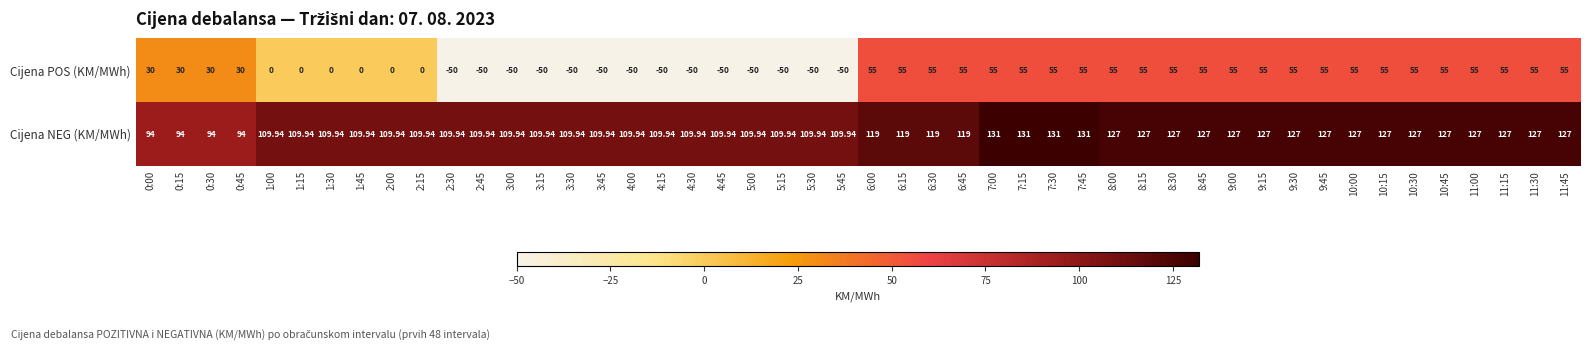

Which series has the largest range (max minus min)?

Cijena POS (KM/MWh)